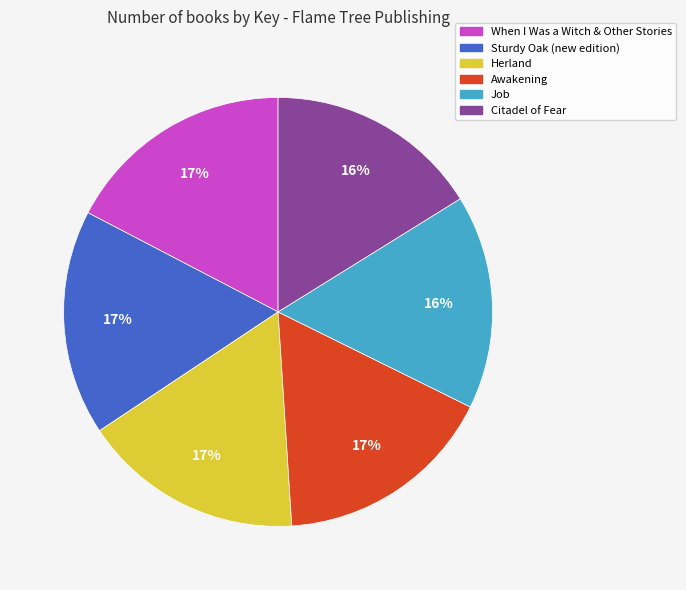

What is the ratio of the value at Awakening to the value at When I Was a Witch & Other Stories?

1.0